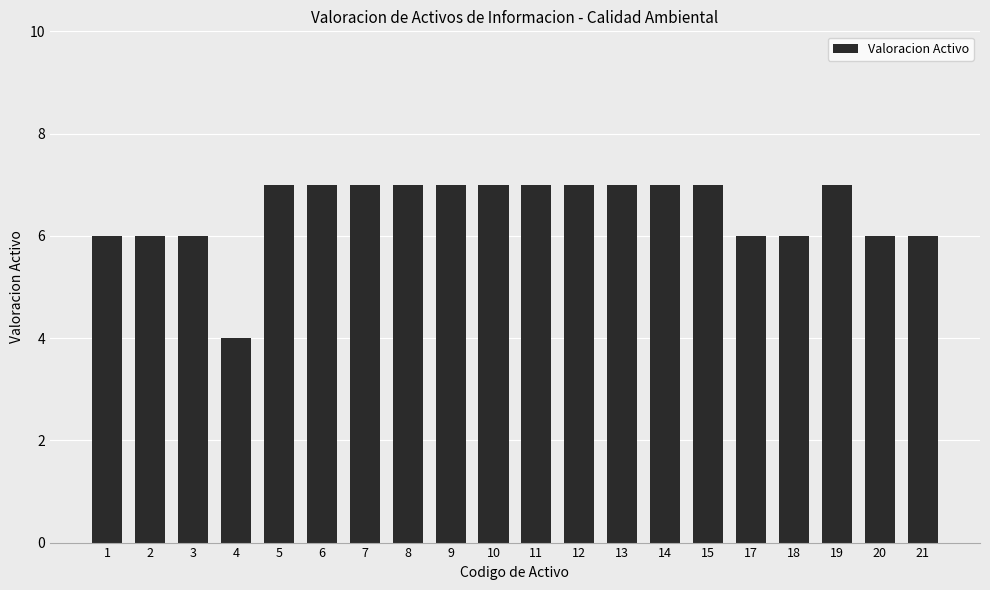

What is the approximate value at 12?

7